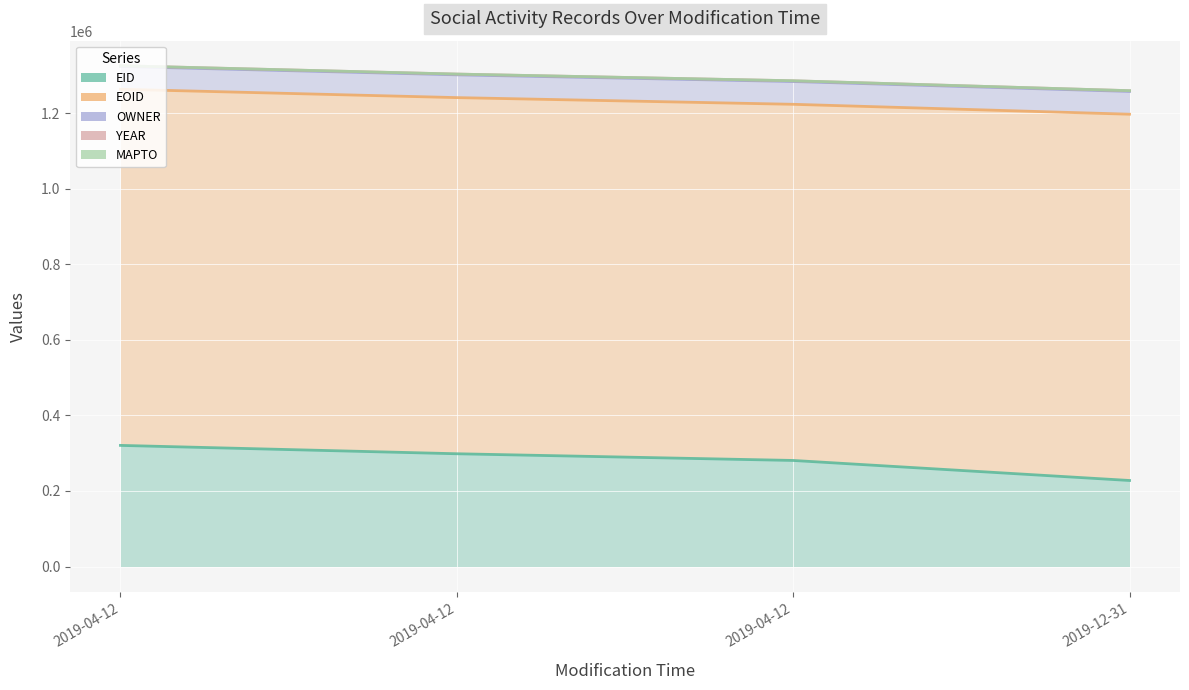

Is it true that EOID equals 260946 at 2019-04-12T10:09:54?

False